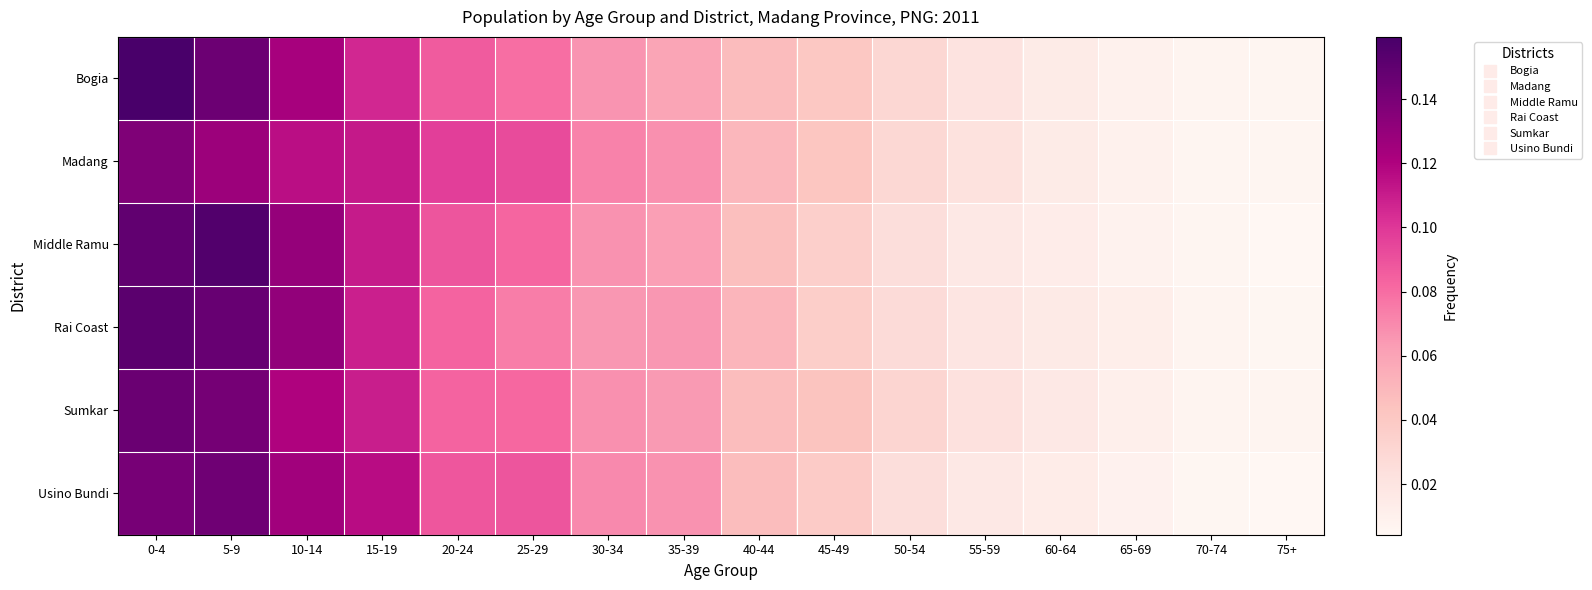

At which category is the sum across all series the highest?

0-4